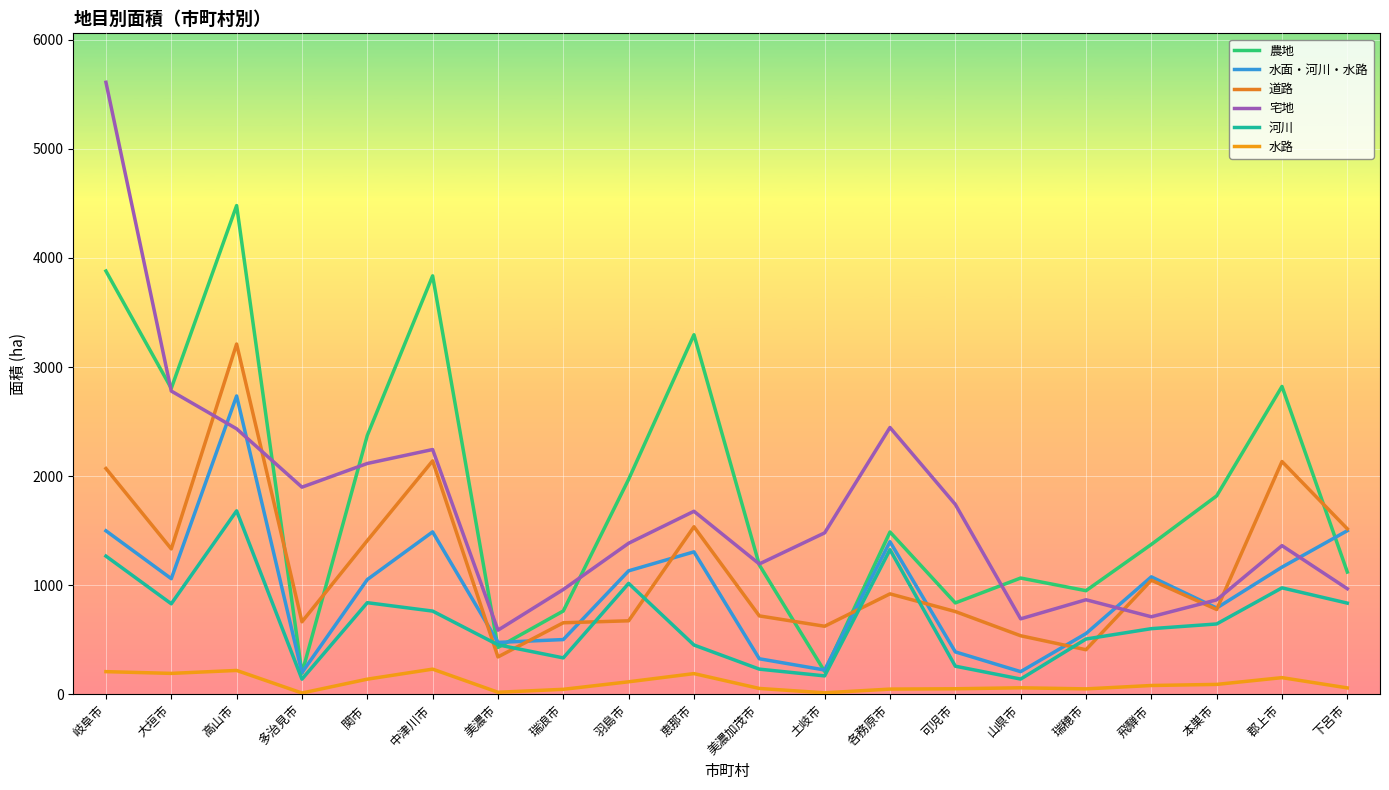

Is the value of 農地 at 美濃加茂市 greater than the value of 水路 at 可児市?

Yes